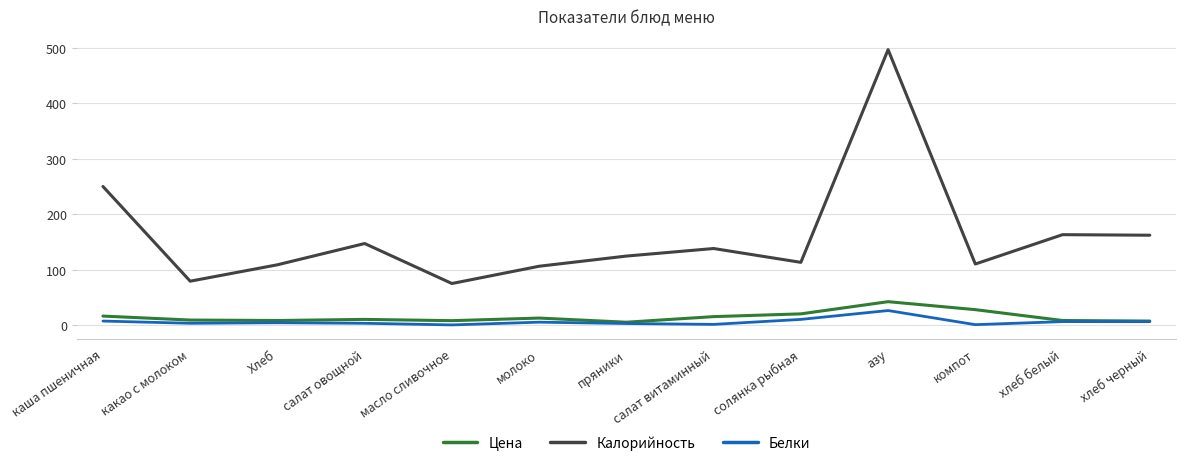

What position from the right is салат витаминный?

6